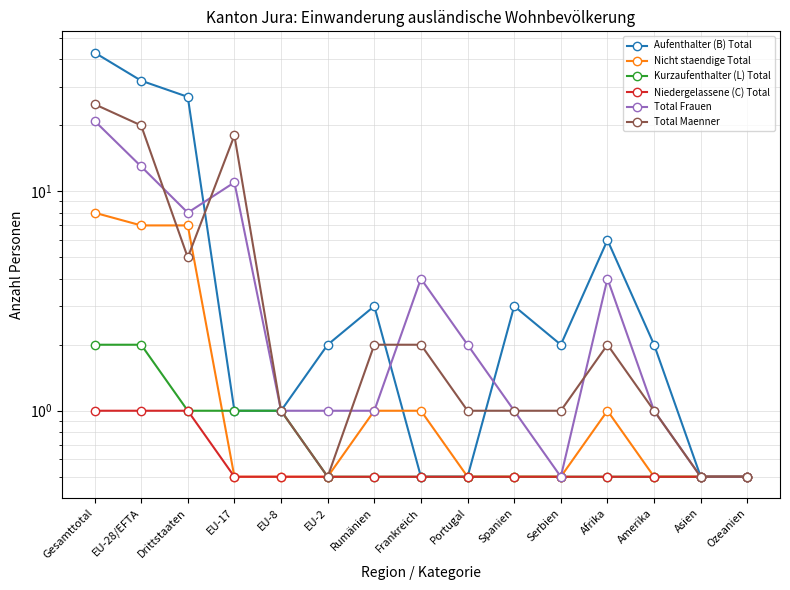

Reading right to left, transcribe all the data shown in this chart.

Aufenthalter (B) Total: 0.5	0.5	2.0	6.0	2.0	3.0	0.5	0.5	3.0	2.0	1.0	1.0	27.0	32.0	43.0
Nicht staendige Total: 0.5	0.5	0.5	1.0	0.5	0.5	0.5	1.0	1.0	0.5	0.5	0.5	7.0	7.0	8.0
Kurzaufenthalter (L) Total: 0.5	0.5	0.5	0.5	0.5	0.5	0.5	0.5	0.5	0.5	1.0	1.0	1.0	2.0	2.0
Niedergelassene (C) Total: 0.5	0.5	0.5	0.5	0.5	0.5	0.5	0.5	0.5	0.5	0.5	0.5	1.0	1.0	1.0
Total Frauen: 0.5	0.5	1.0	4.0	0.5	1.0	2.0	4.0	1.0	1.0	1.0	11.0	8.0	13.0	21.0
Total Maenner: 0.5	0.5	1.0	2.0	1.0	1.0	1.0	2.0	2.0	0.5	1.0	18.0	5.0	20.0	25.0